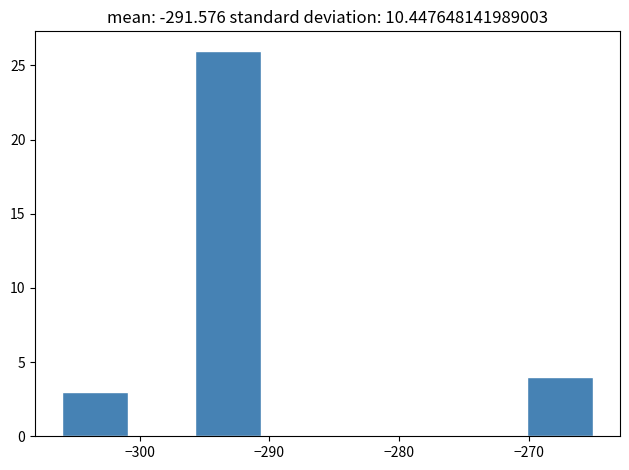

Reading left to right, list every bar in this chart as the range it spans on the x-axis followed by its height. Neither the bar edges nor the heights are printed on the chart, so give them approximately, as read against the axes.

-306 to -301: 3
-301 to -296: 0
-296 to -291: 26
-291 to -285: 0
-285 to -280: 0
-280 to -275: 0
-275 to -270: 0
-270 to -265: 4